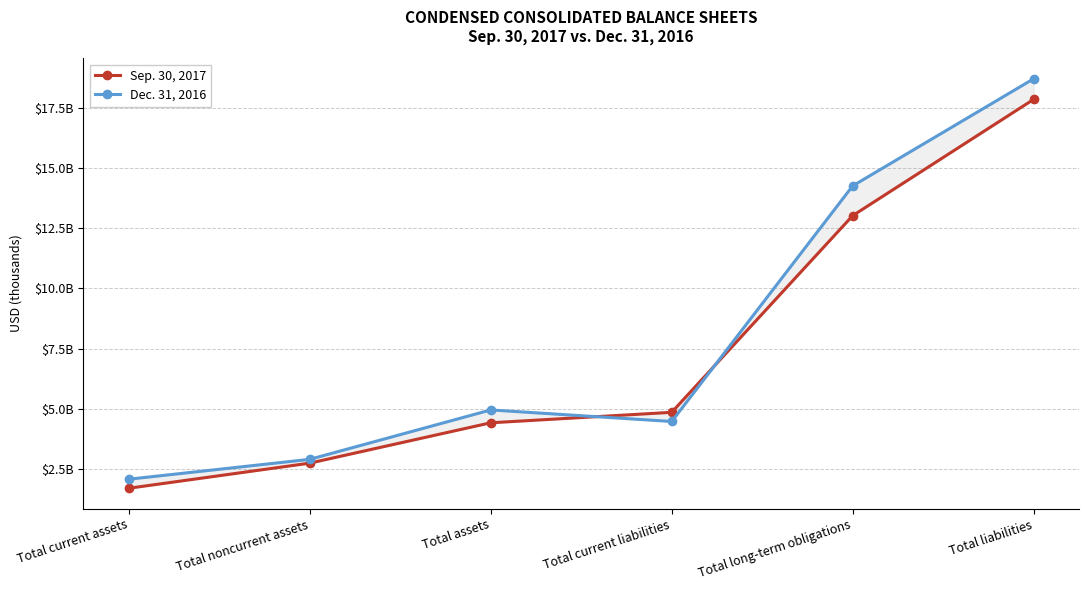

Reading left to right, list all the values displayed in this chart.

Sep. 30, 2017: Total current assets=1680671	Total noncurrent assets=2726513	Total assets=4407184	Total current liabilities=4843416	Total long-term obligations=13033679	Total liabilities=17877095
Dec. 31, 2016: Total current assets=2057335	Total noncurrent assets=2884882	Total assets=4942217	Total current liabilities=4461290	Total long-term obligations=14273077	Total liabilities=18734367